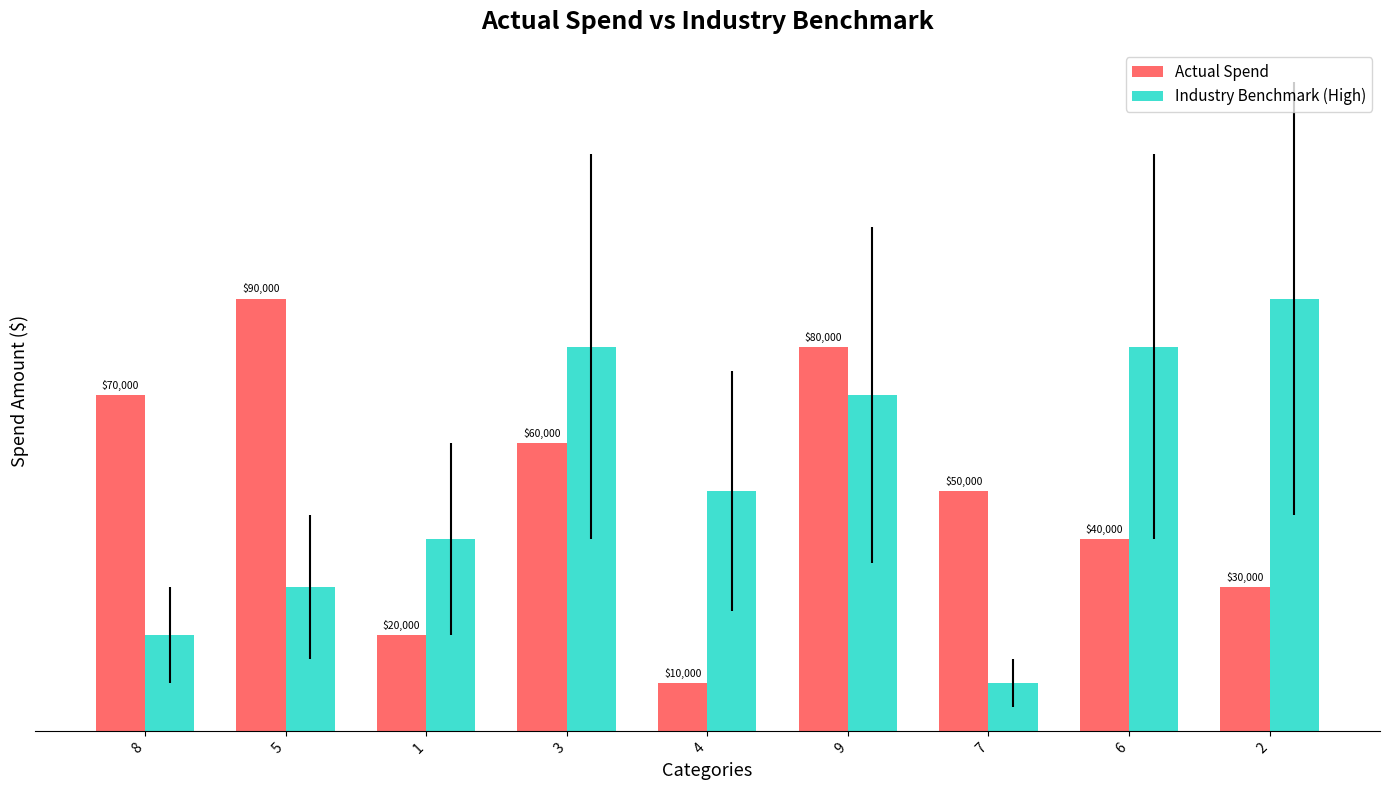

True or false: Actual Spend has a value of 4 at 5.

False